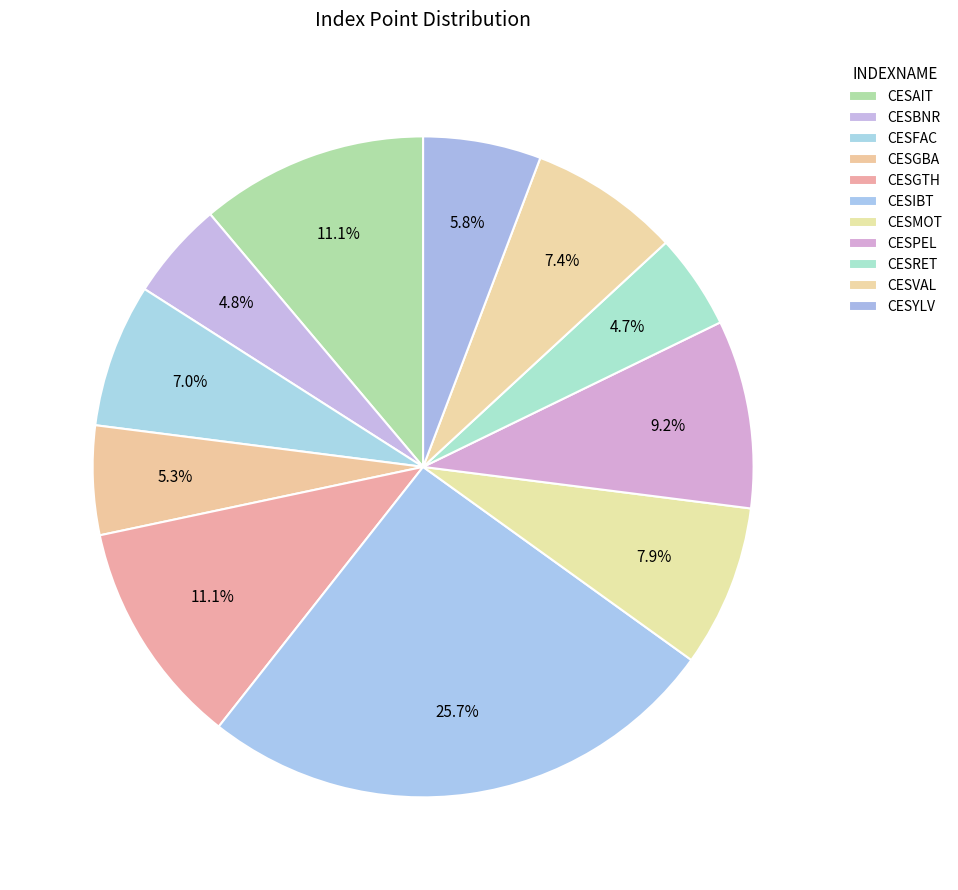

Combined, do CESVAL and CESFAC account for over 50%?

No